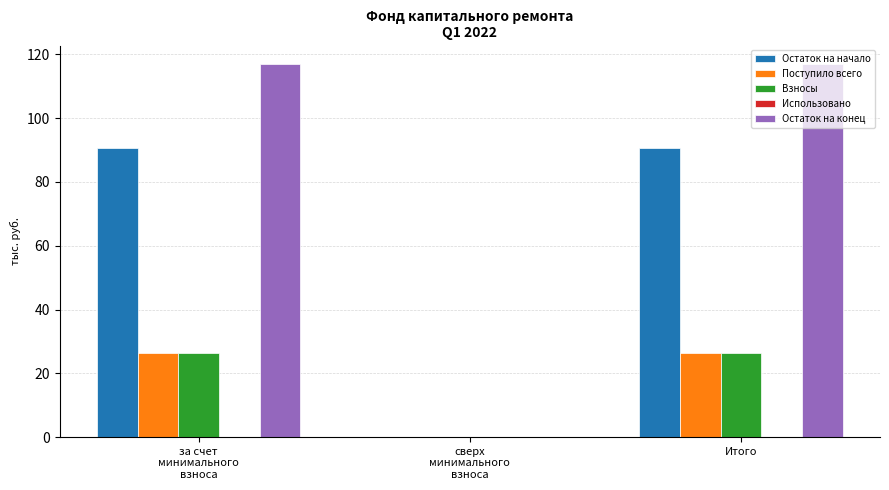

Between за счет
минимального
взноса and сверх
минимального
взноса, which series saw the biggest shift?

Остаток на конец